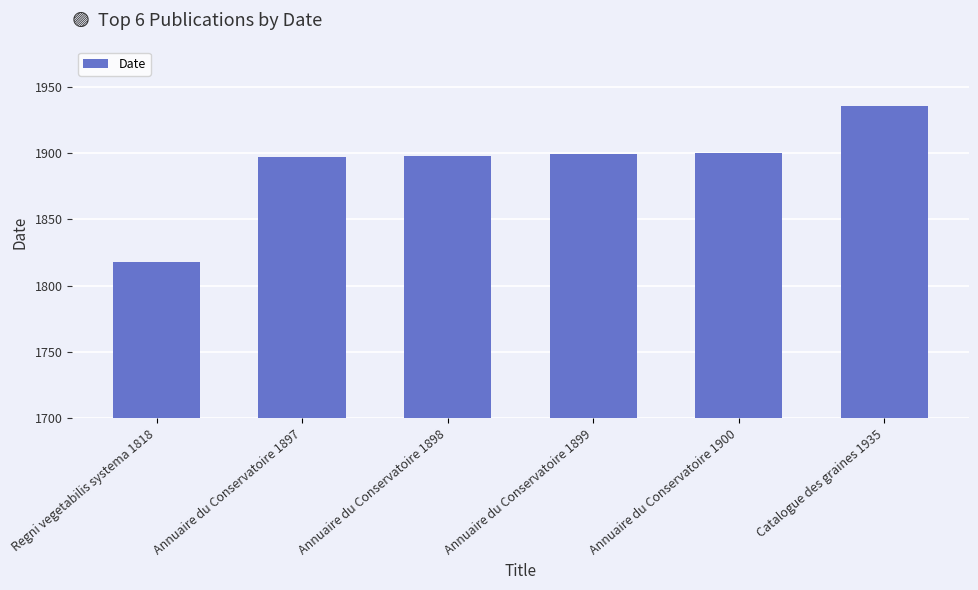

What is the minimum value shown in the chart?

1818